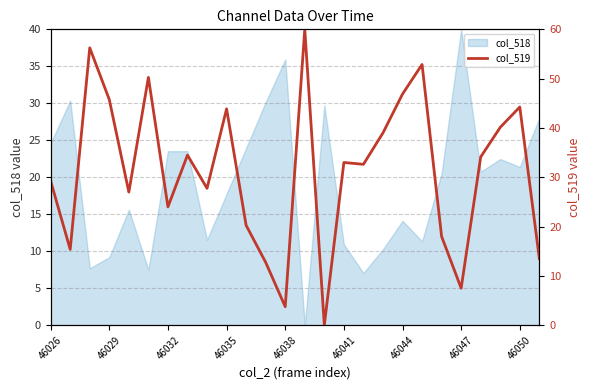

How many lines are shown in the chart?

1